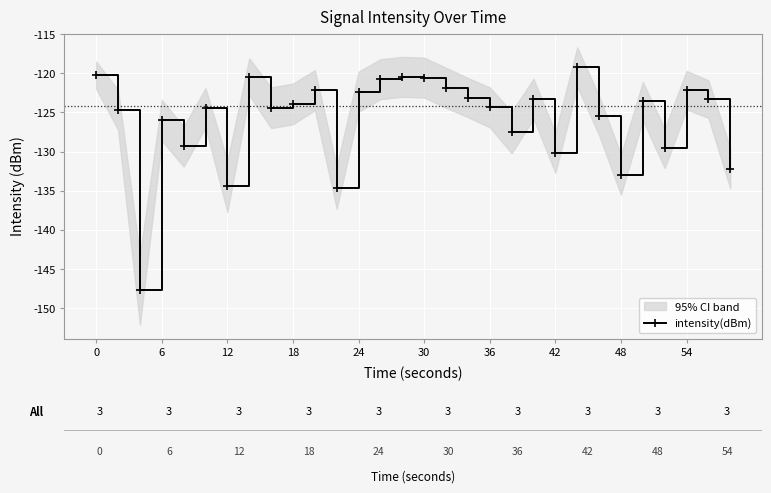

What is the minimum value shown in the chart?

-147.7